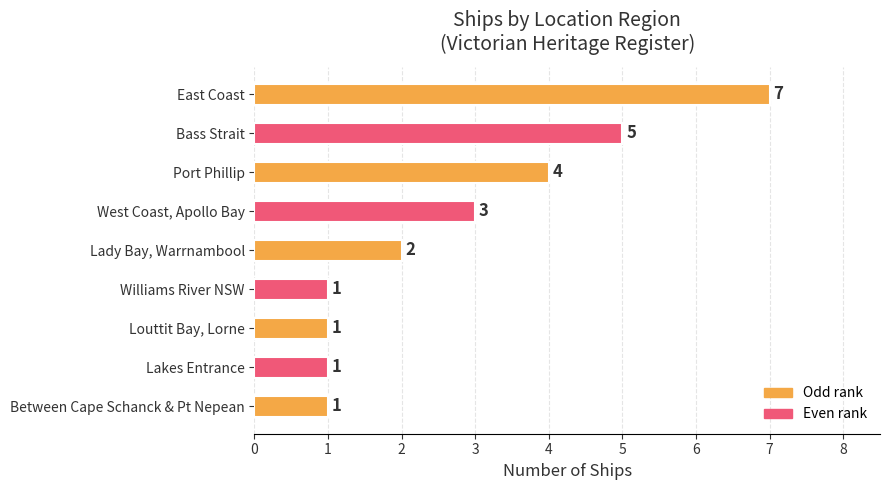

What position from the top is East Coast?

1